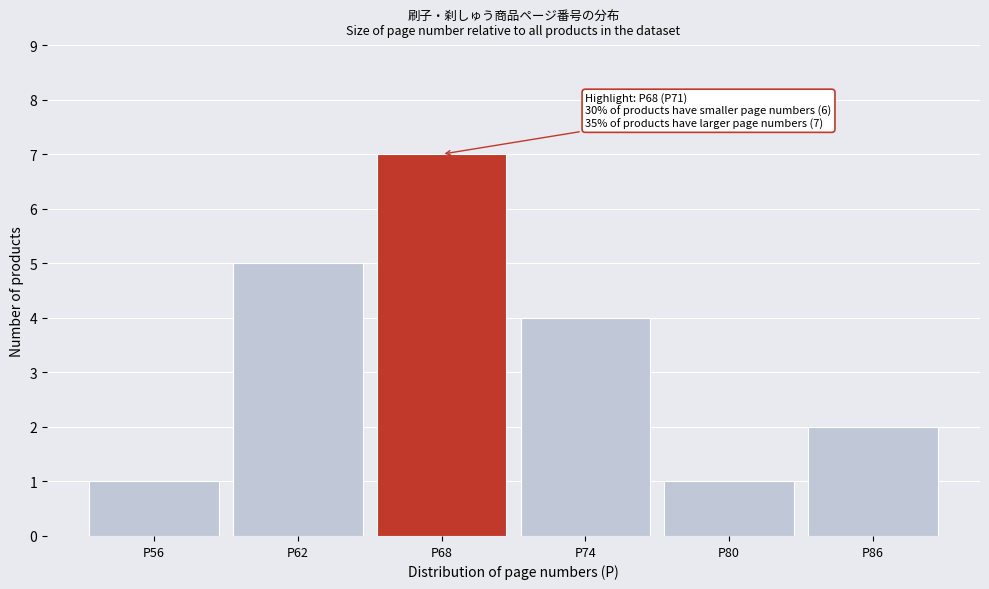

Reading left to right, extract all data points from this chart.

P56=1	P62=5	P68=7	P74=4	P80=1	P86=2